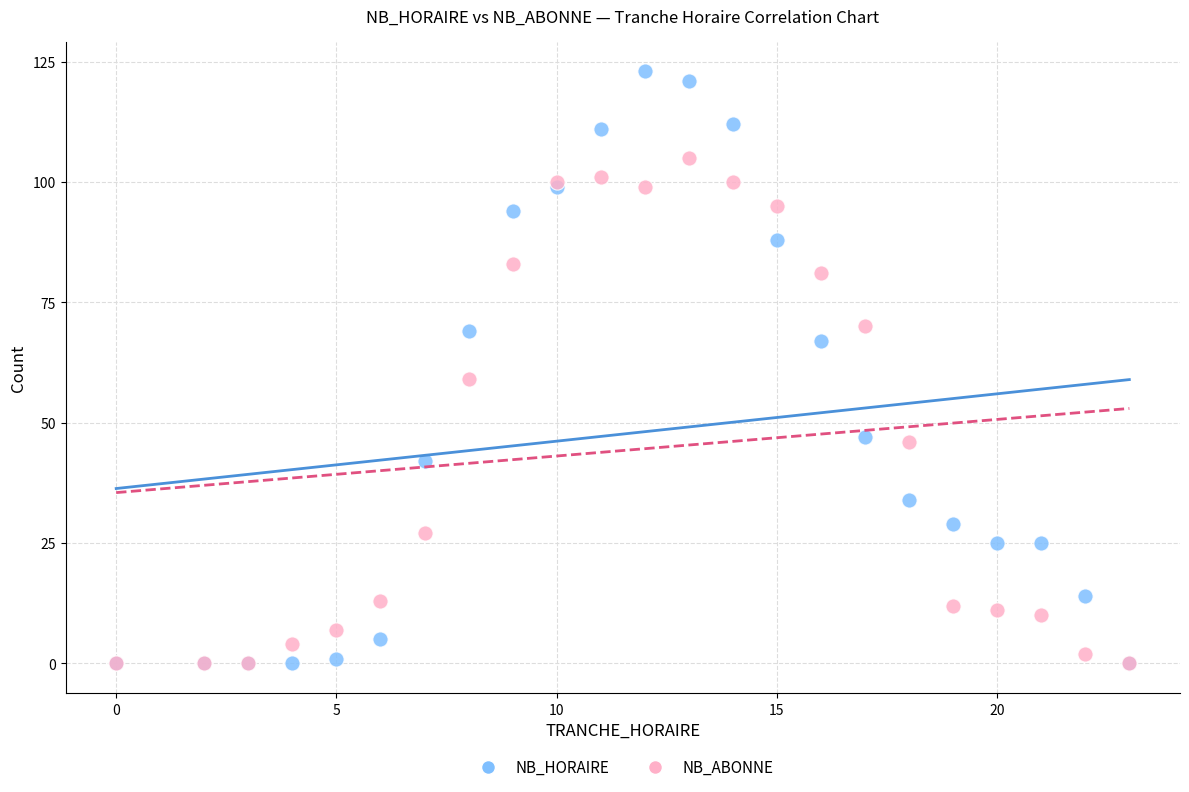

Which series has the widest spread of Y values?

NB_HORAIRE